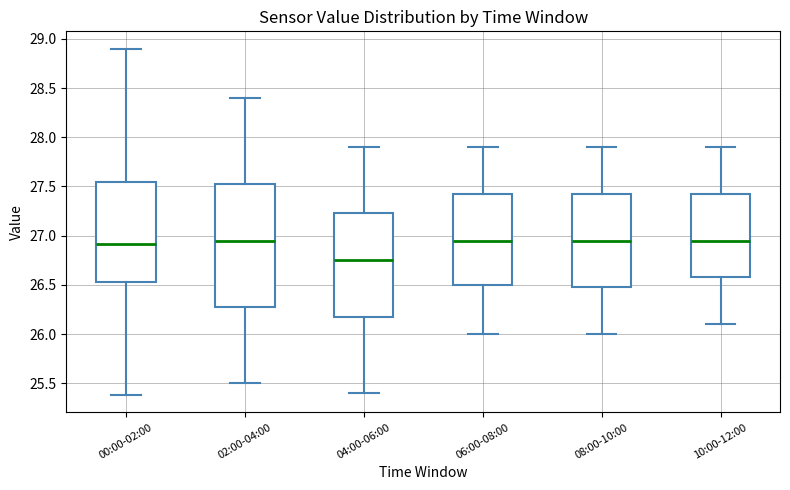

Comparing the boxes themselves (not the whiskers), which one is the tallest?

02:00-04:00